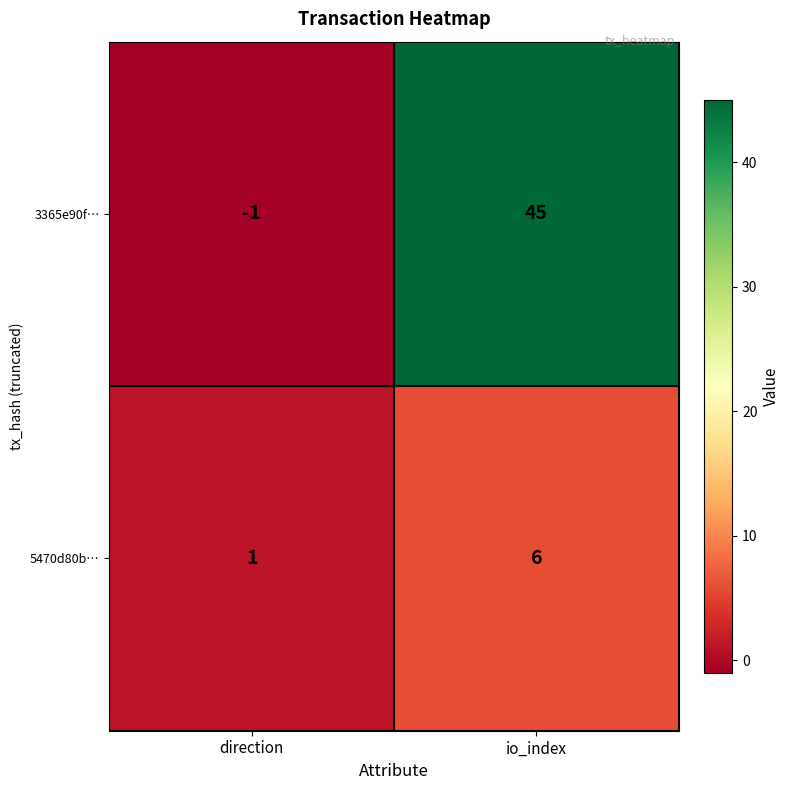

What is the greatest value displayed?

45